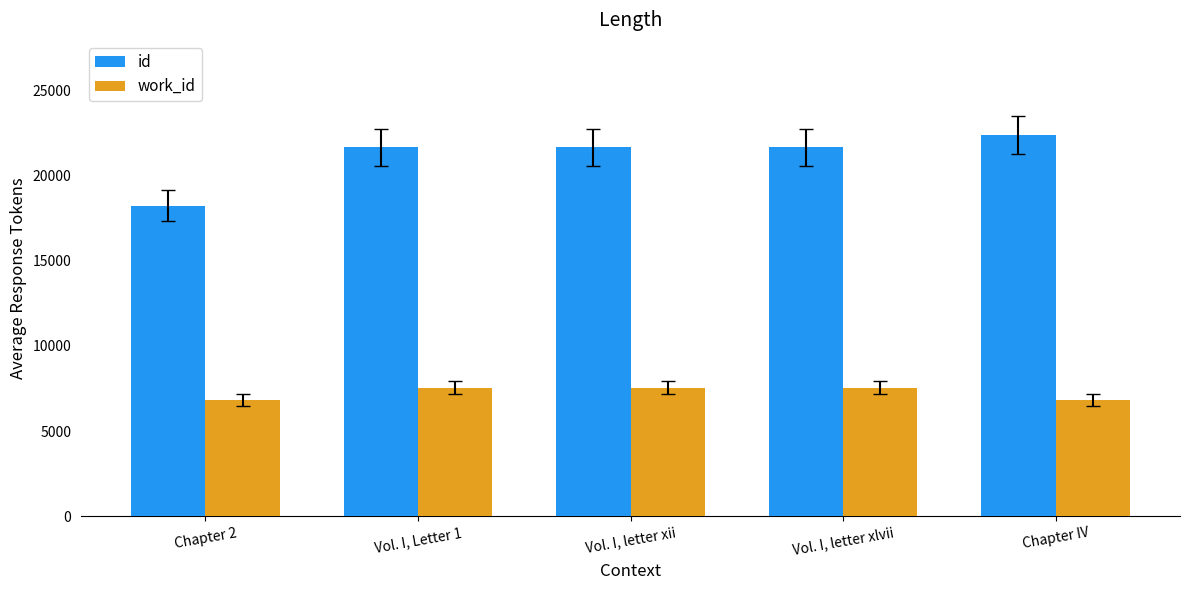

What is the difference between the maximum and second lowest values in the id series?

721